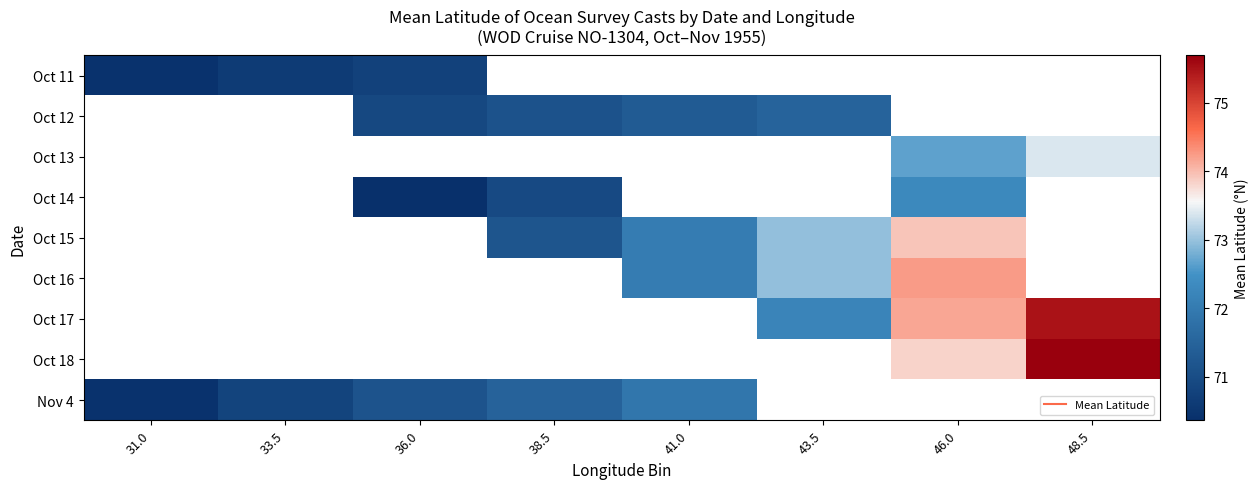

The value of Oct 17 at 43.5 is 31.6. True or false?

False